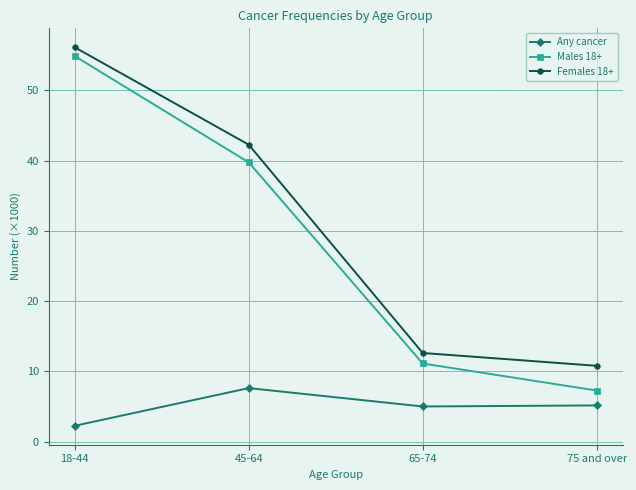

Is the value of Any cancer at 45-64 greater than the value of Males 18+ at 65-74?

No